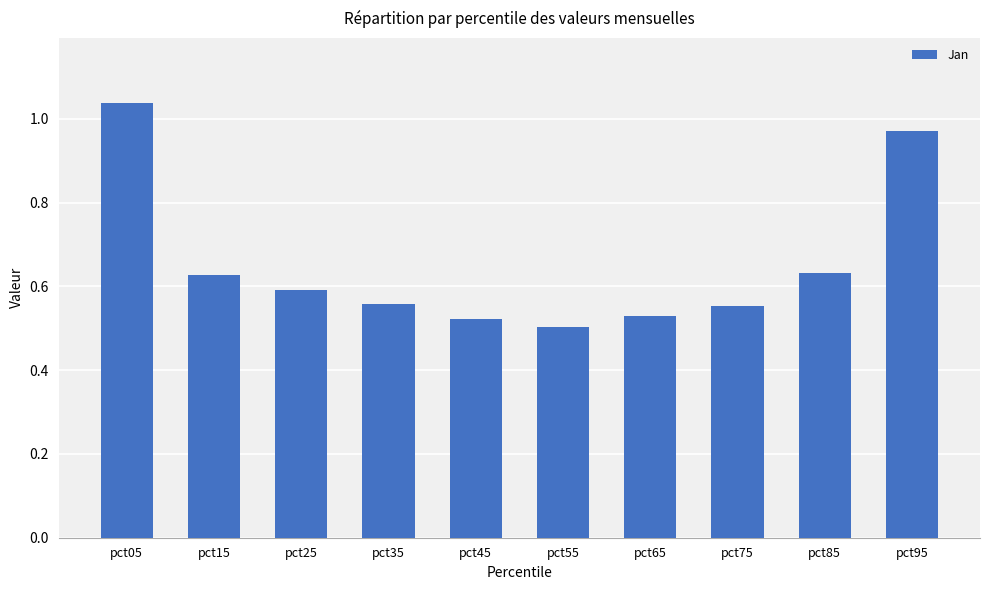

Between pct25 and pct05, which is larger?

pct05